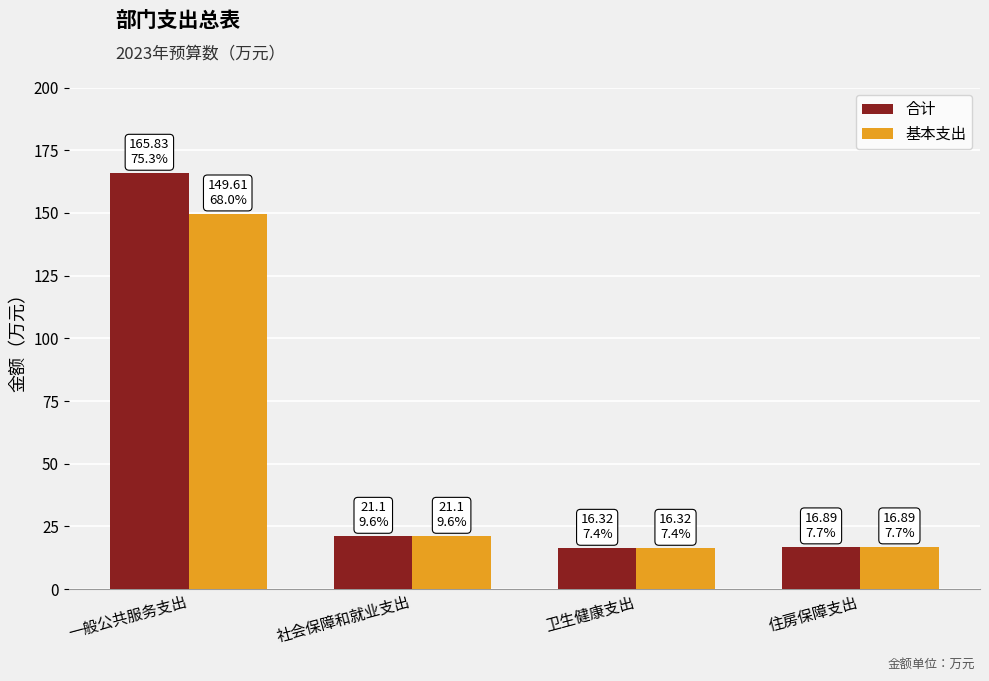

Which series has the largest range (max minus min)?

合计